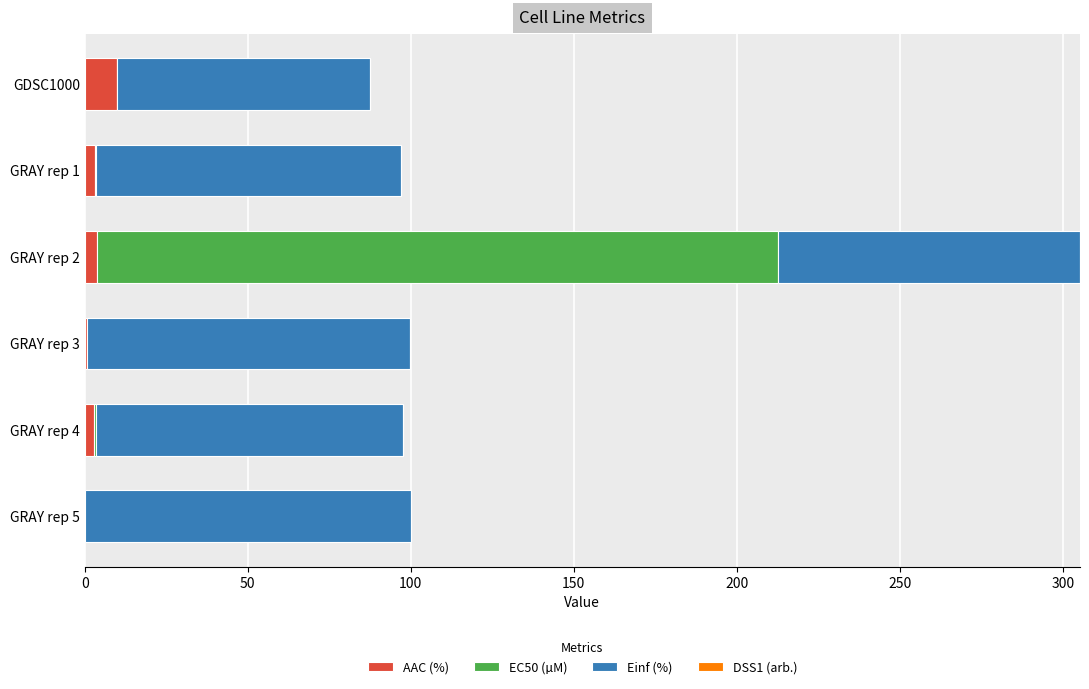

What is the highest value of the AAC (%) series?

9.9